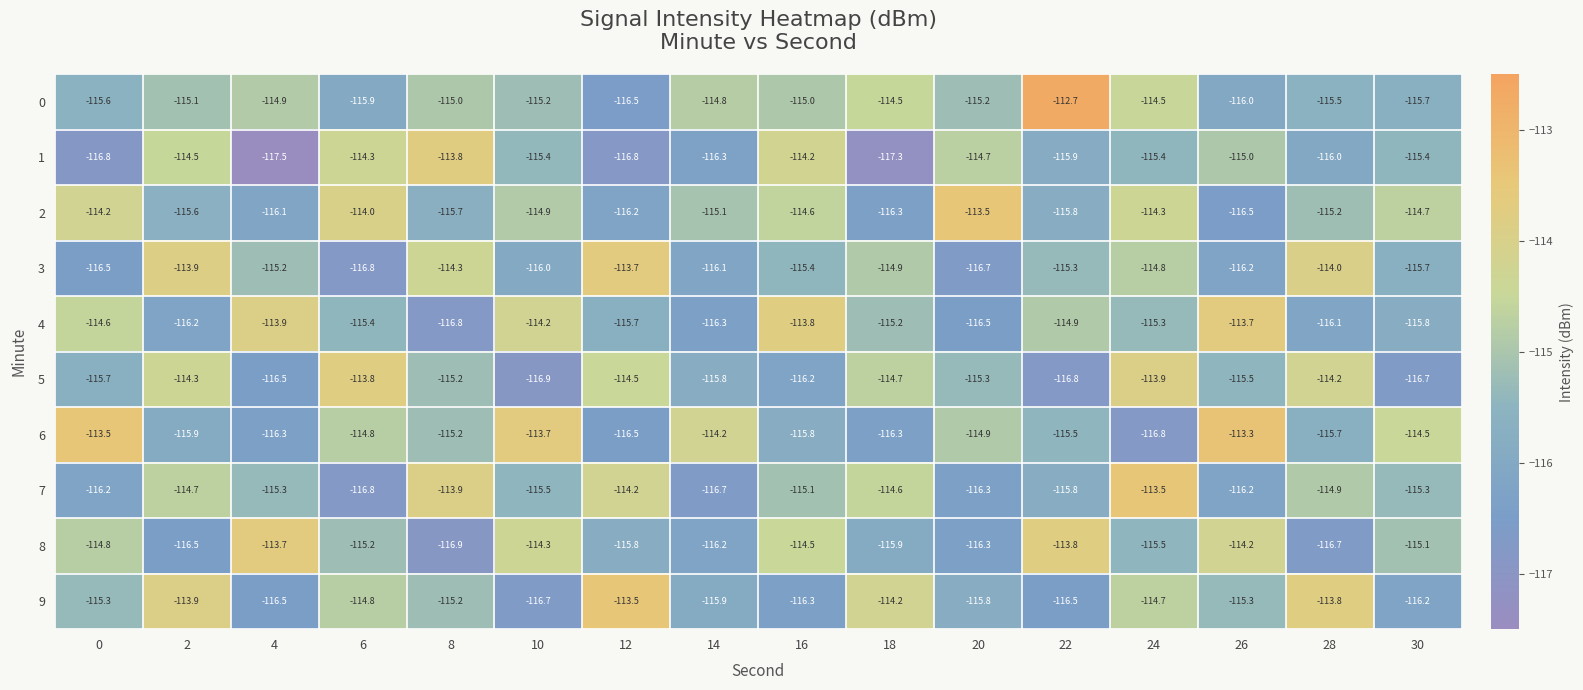

Rank the series by their maximum value, from lowest to highest.

5, 1, 3, 4, 8, 2, 7, 9, 6, 0